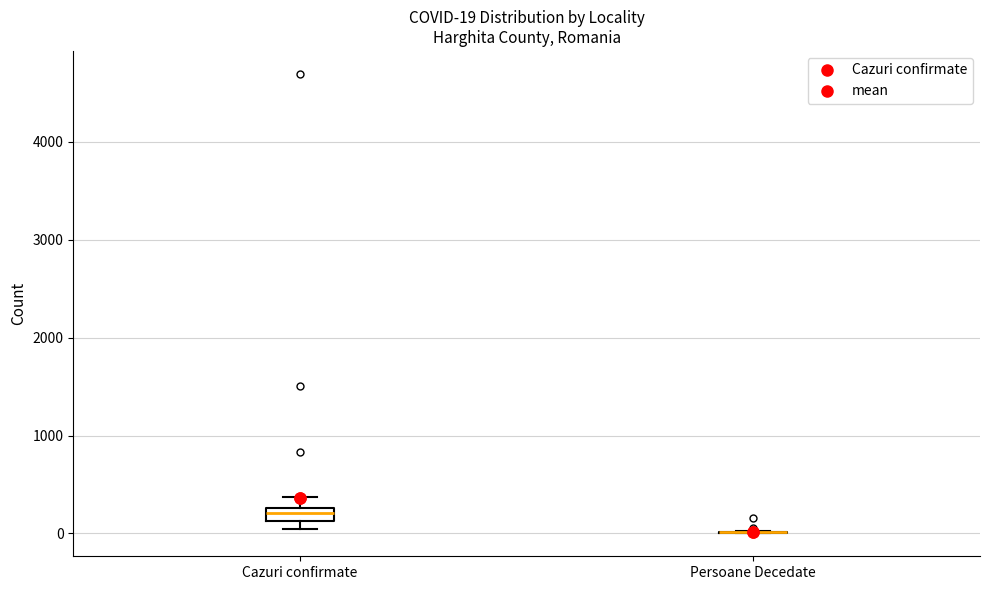

Which box is the tallest, from its lower edge to its upper edge?

Cazuri confirmate